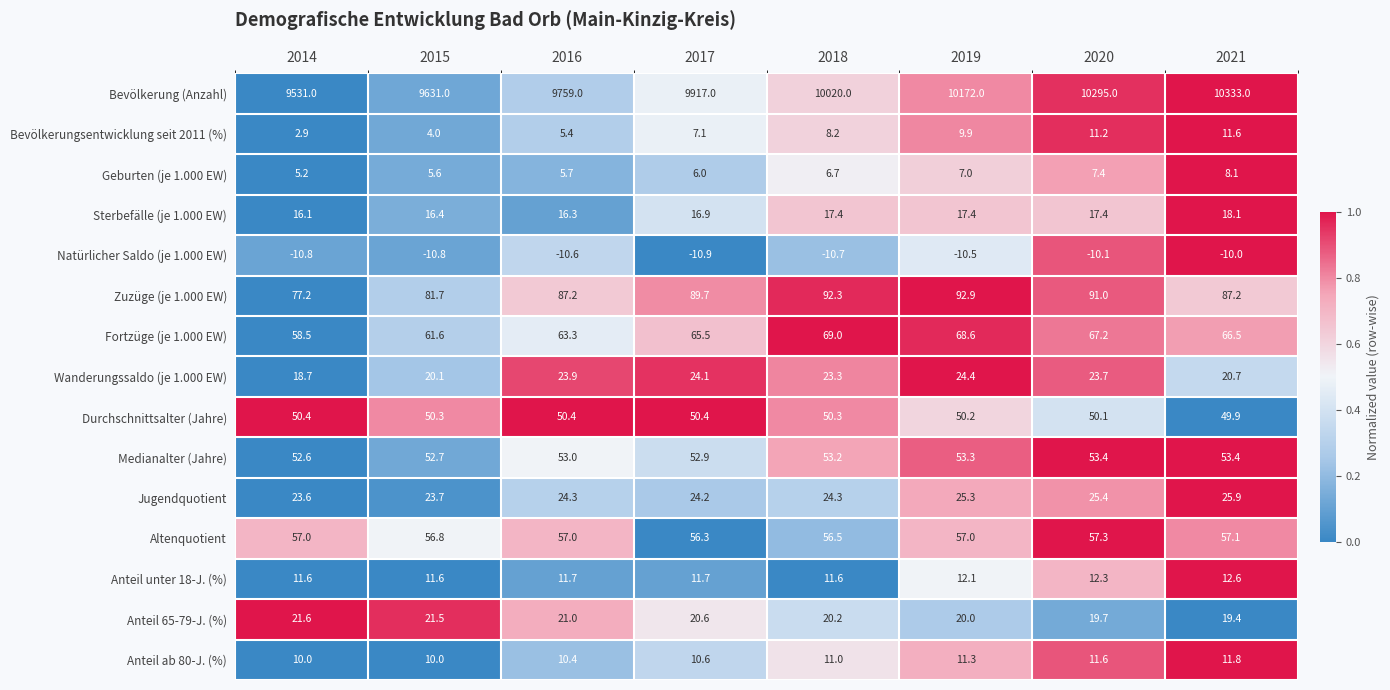

Which series has the widest spread of values?

Bevölkerung (Anzahl)